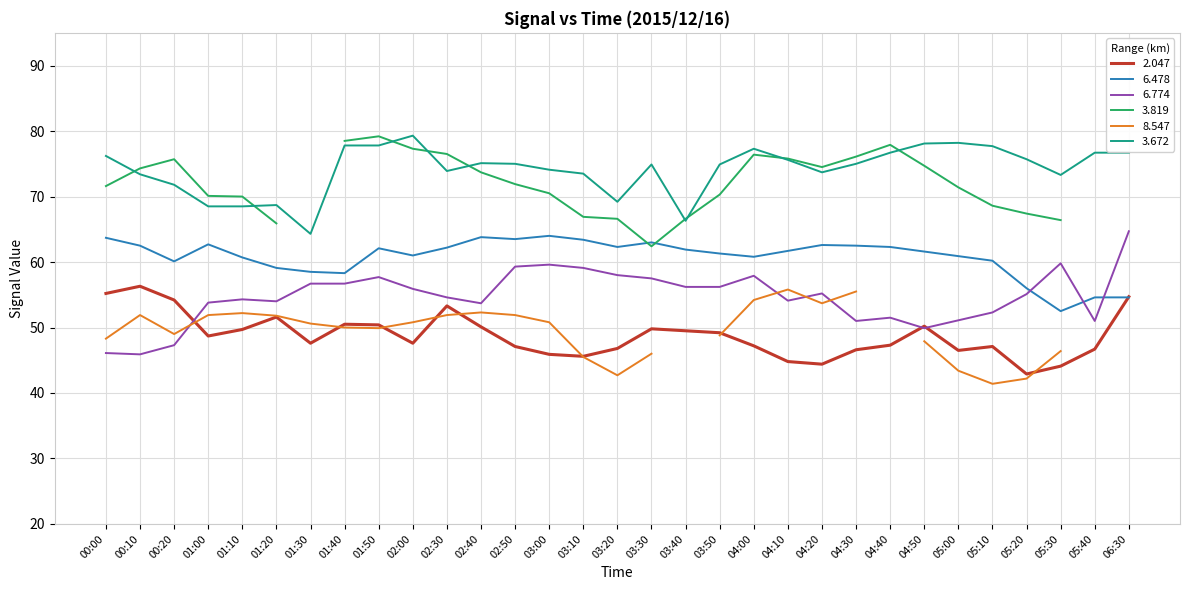

What is the difference between the 6.478 values at 03:50 and 04:30?

1.2